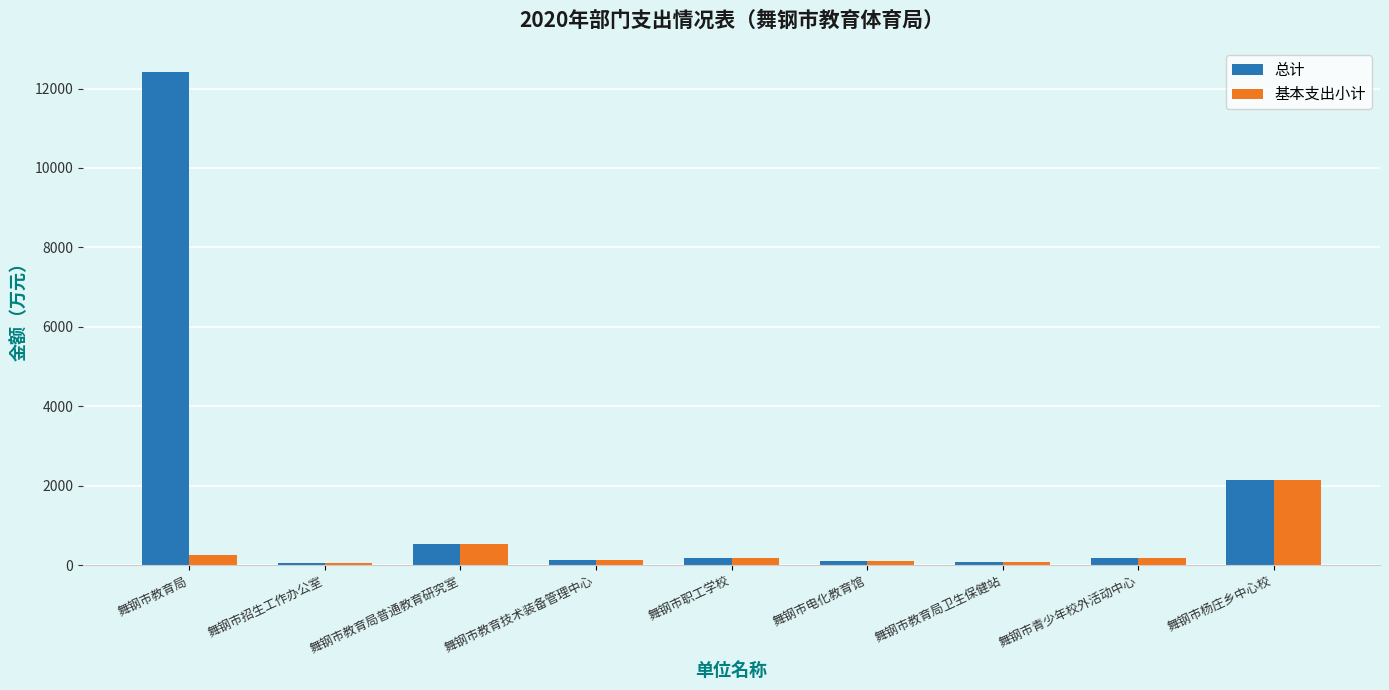

What is the difference between the maximum and minimum values in the 基本支出小计 series?

2100.6